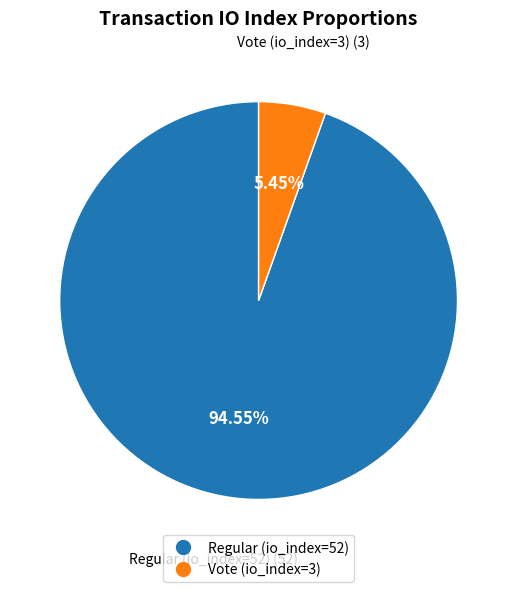

How many slices are in this pie chart?

2